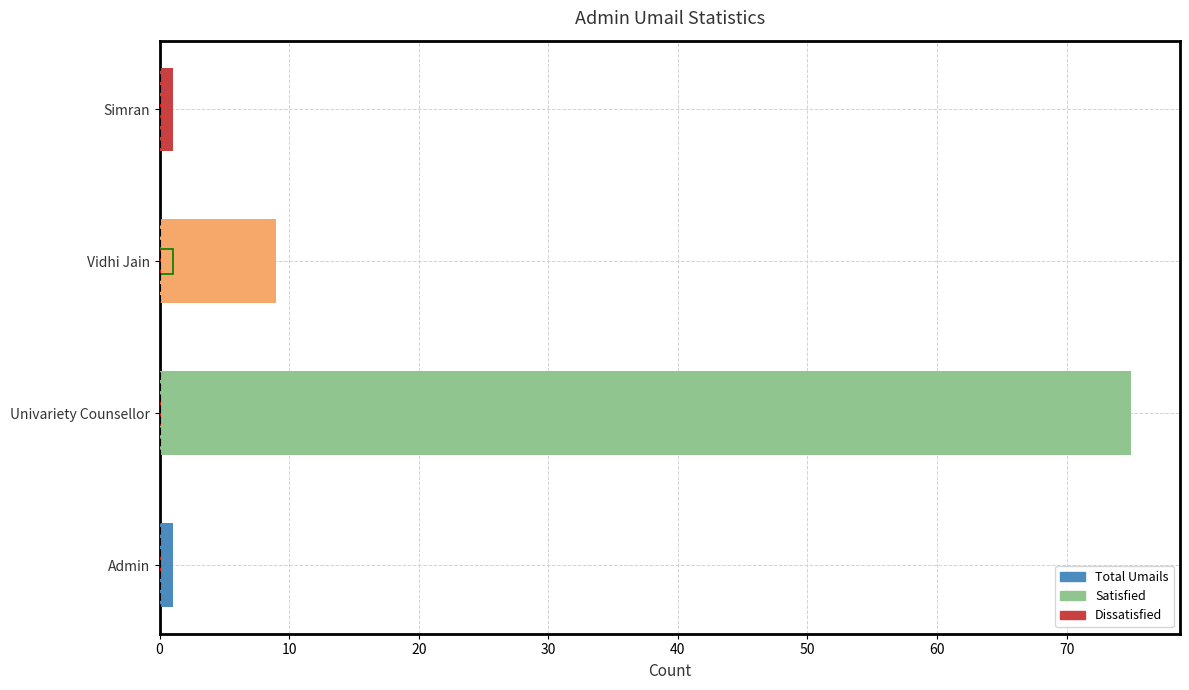

Reading left to right, list all the values displayed in this chart.

Total Umails: 1.0	75.0	9.0	1.0
Satisfied: 0.0	0.0	1.0	0.0
Dissatisfied: 0.2	0.2	0.2	0.2